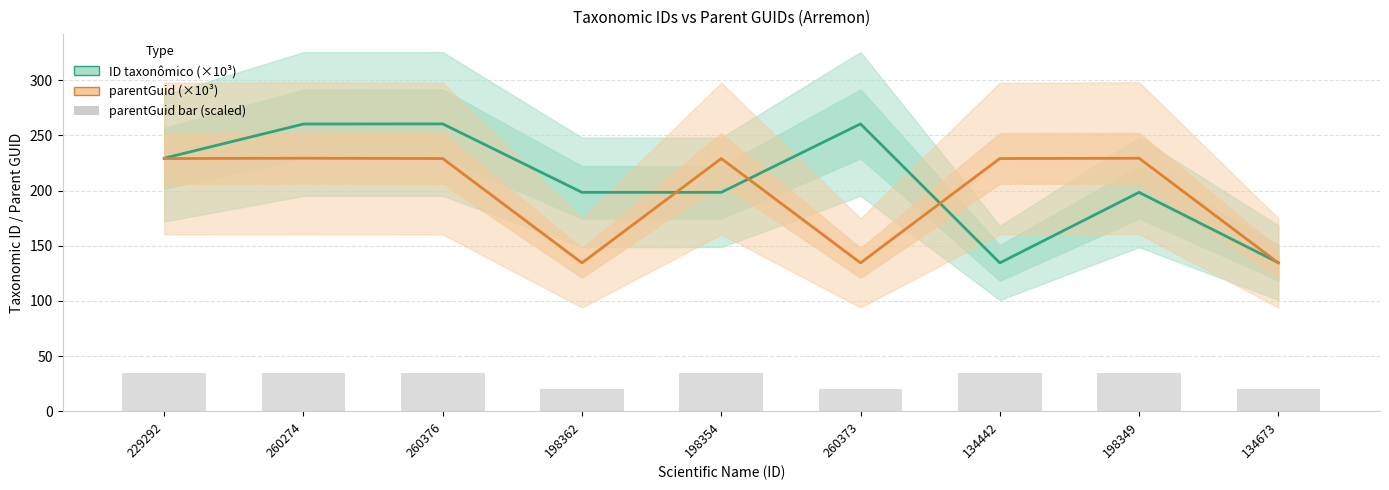

Rank the categories by parentGuid (×10³) value from highest to lowest.

260274, 198349, 229292, 260376, 198354, 134442, 198362, 260373, 134673